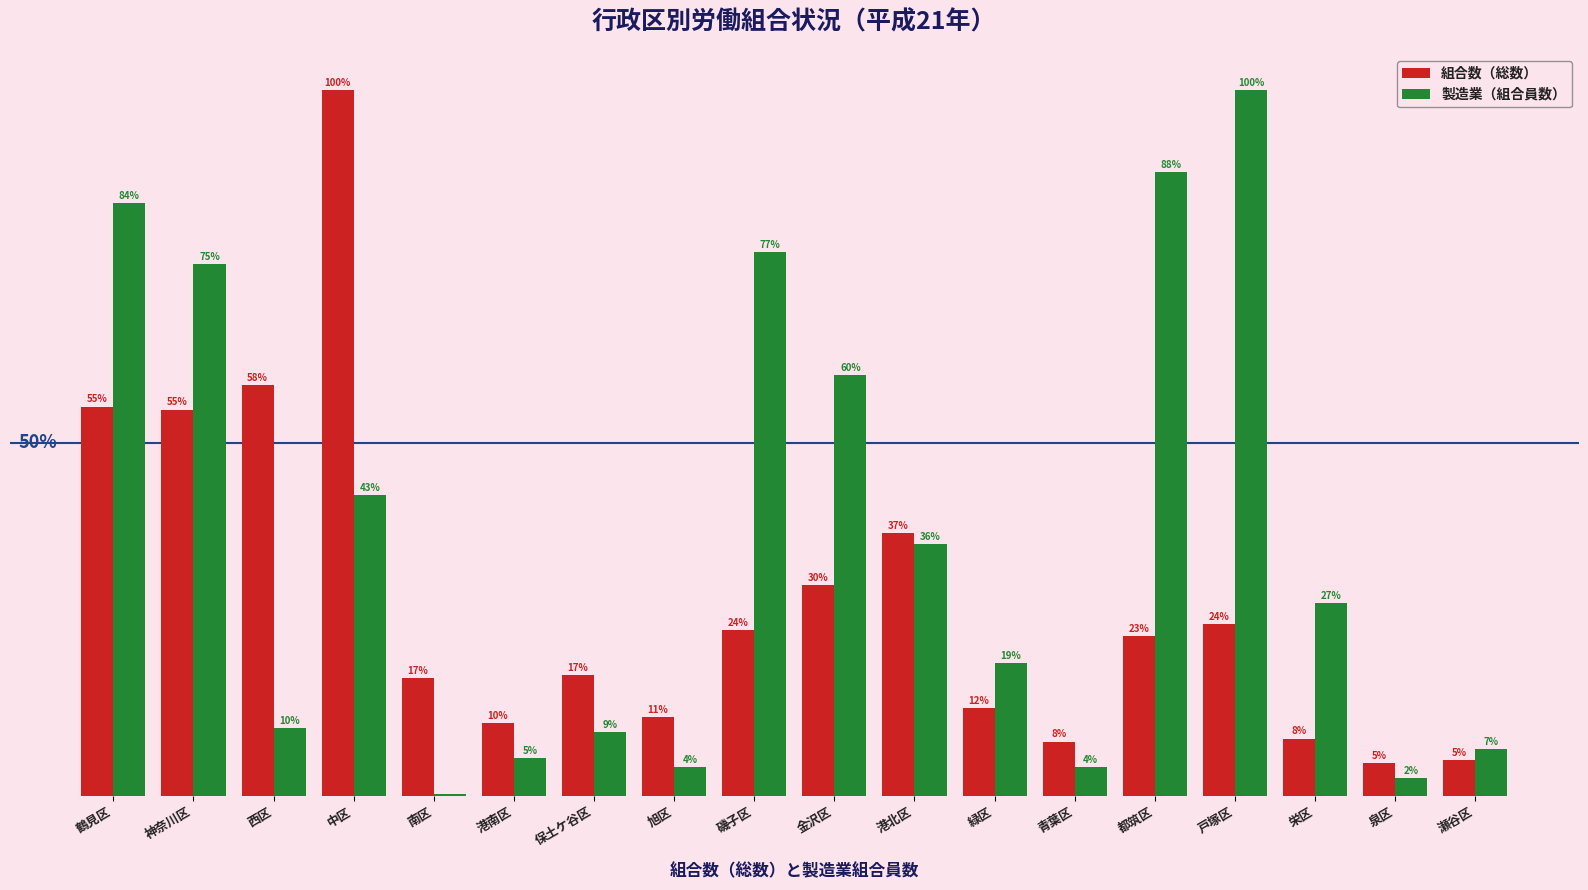

Are the bars grouped side by side (vs. stacked)?

Yes